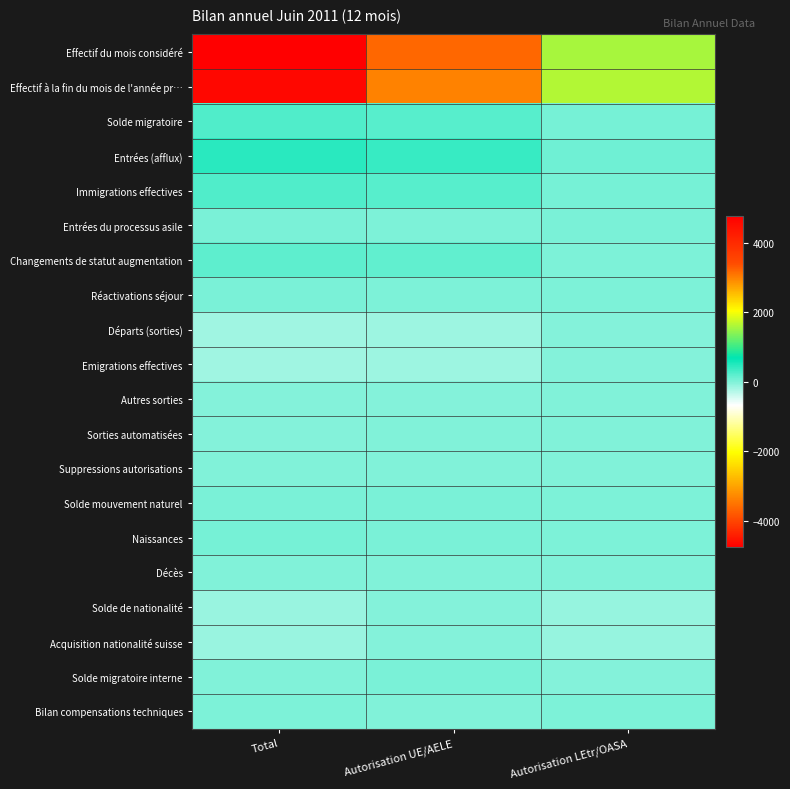

Reading right to left, extract all data points from this chart.

Effectif du mois considéré: Autorisation LEtr/OASA=1563	Autorisation UE/AELE=3196	Total=4759
Effectif à la fin du mois de l'année pr…: Autorisation LEtr/OASA=1635	Autorisation UE/AELE=2977	Total=4612
Solde migratoire: Autorisation LEtr/OASA=55	Autorisation UE/AELE=205	Total=260
Entrées (afflux): Autorisation LEtr/OASA=78	Autorisation UE/AELE=375	Total=453
Immigrations effectives: Autorisation LEtr/OASA=50	Autorisation UE/AELE=210	Total=260
Entrées du processus asile: Autorisation LEtr/OASA=20	Autorisation UE/AELE=0	Total=20
Changements de statut augmentation: Autorisation LEtr/OASA=8	Autorisation UE/AELE=165	Total=173
Réactivations séjour: Autorisation LEtr/OASA=10	Autorisation UE/AELE=14	Total=24
Départs (sorties): Autorisation LEtr/OASA=-21	Autorisation UE/AELE=-163	Total=-184
Emigrations effectives: Autorisation LEtr/OASA=-21	Autorisation UE/AELE=-161	Total=-182
Autres sorties: Autorisation LEtr/OASA=-12	Autorisation UE/AELE=-21	Total=-33
Sorties automatisées: Autorisation LEtr/OASA=-11	Autorisation UE/AELE=-12	Total=-23
Suppressions autorisations: Autorisation LEtr/OASA=-1	Autorisation UE/AELE=-9	Total=-10
Solde mouvement naturel: Autorisation LEtr/OASA=14	Autorisation UE/AELE=19	Total=33
Naissances: Autorisation LEtr/OASA=18	Autorisation UE/AELE=26	Total=44
Décès: Autorisation LEtr/OASA=-4	Autorisation UE/AELE=-7	Total=-11
Solde de nationalité: Autorisation LEtr/OASA=-119	Autorisation UE/AELE=-26	Total=-145
Acquisition nationalité suisse: Autorisation LEtr/OASA=-119	Autorisation UE/AELE=-26	Total=-145
Solde migratoire interne: Autorisation LEtr/OASA=-26	Autorisation UE/AELE=24	Total=-2
Bilan compensations techniques: Autorisation LEtr/OASA=4	Autorisation UE/AELE=-3	Total=1